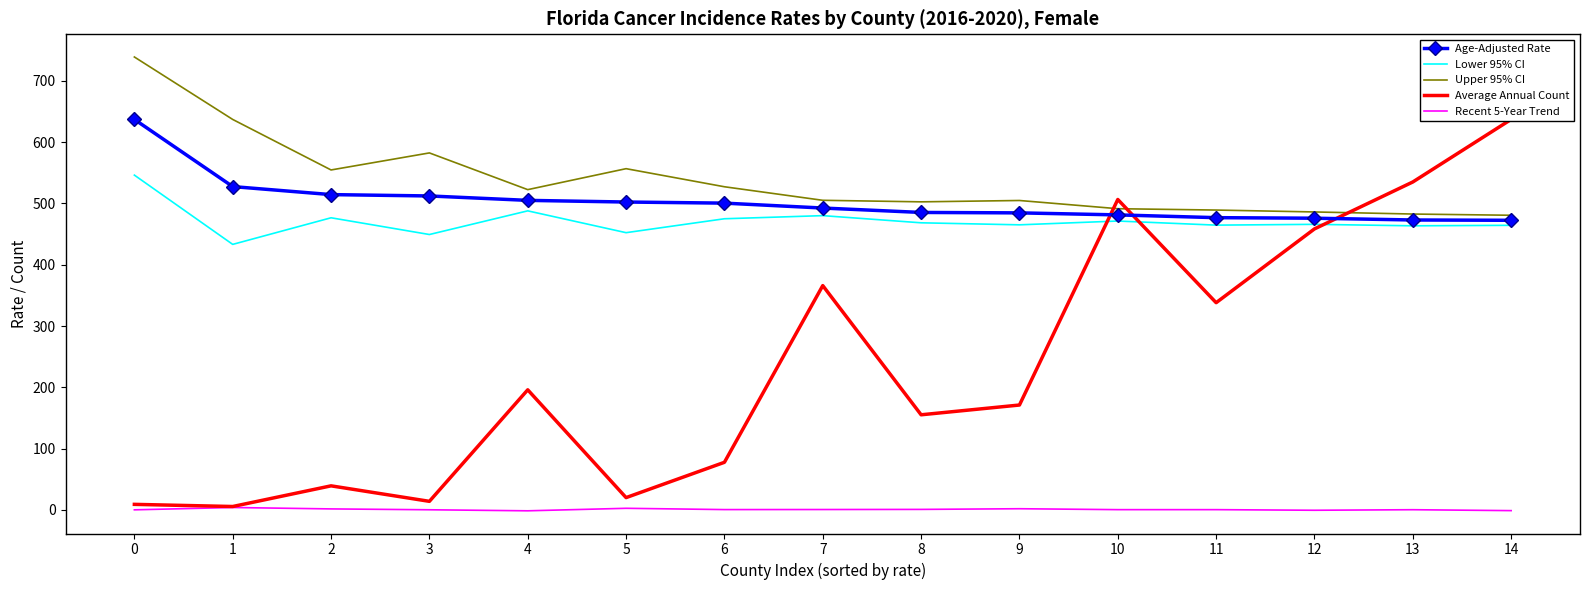

Reading left to right, what are all the values shown in this chart?

Age-Adjusted Rate: 0=637.1	1=527.5	2=514.4	3=512.2	4=505.0	5=502.3	6=500.5	7=492.5	8=485.3	9=484.6	10=481.3	11=476.8	12=475.9	13=473.0	14=472.5
Lower 95% CI: 0=546.2	1=433.2	2=476.6	3=449.3	4=487.9	5=452.3	6=475.0	7=480.1	8=468.4	9=465.1	10=471.3	11=464.6	12=465.9	13=463.5	14=464.3
Upper 95% CI: 0=738.9	1=637.0	2=554.6	3=582.4	4=522.5	5=556.7	6=527.2	7=505.1	8=502.6	9=504.8	10=491.4	11=489.2	12=486.1	13=482.7	14=480.7
Average Annual Count: 0=9.1	1=5.6	2=39.3	3=14.0	4=196.0	5=20.1	6=77.7	7=366.0	8=155.2	9=171.2	10=506.4	11=338.1	12=458.4	13=535.0	14=637.1
Recent 5-Year Trend: 0=0.2	1=4.0	2=1.7	3=0.3	4=-1.4	5=2.7	6=0.6	7=0.7	8=0.9	9=2.0	10=0.5	11=0.5	12=-0.5	13=0.4	14=-1.1